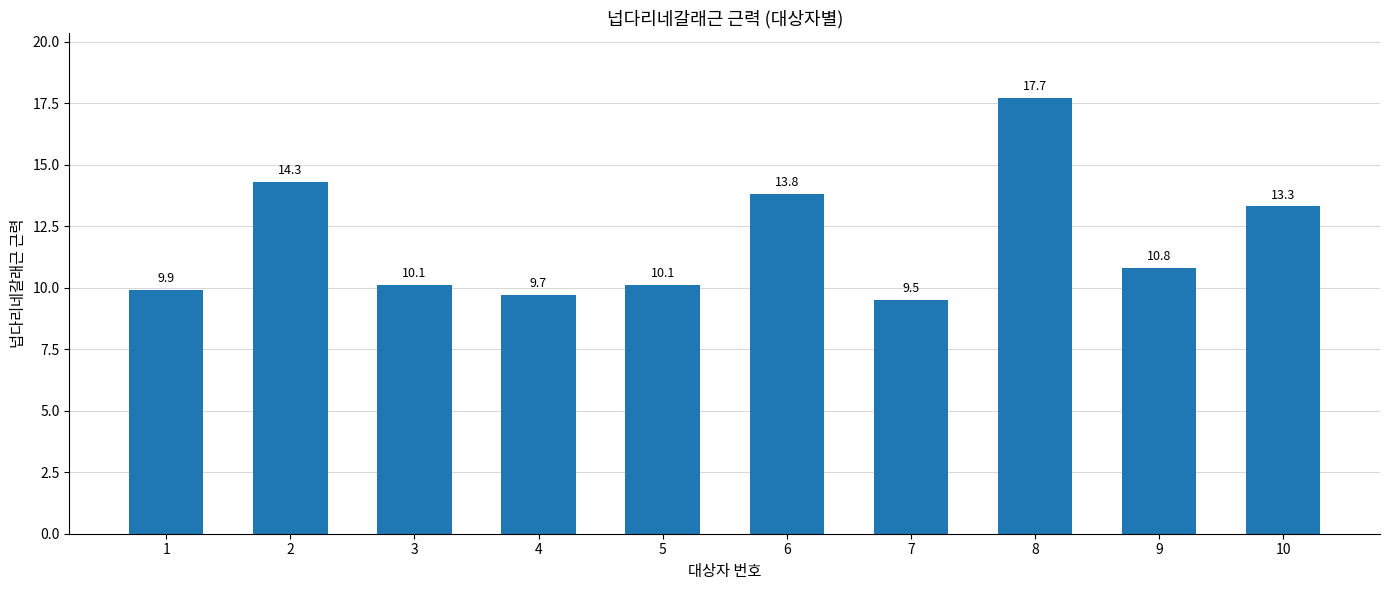

What is the maximum value shown in the chart?

17.7